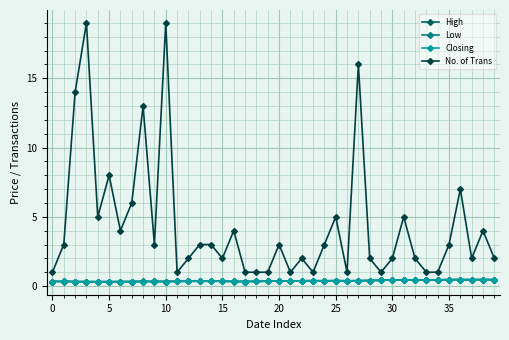

Which series has the largest range (max minus min)?

No. of Trans